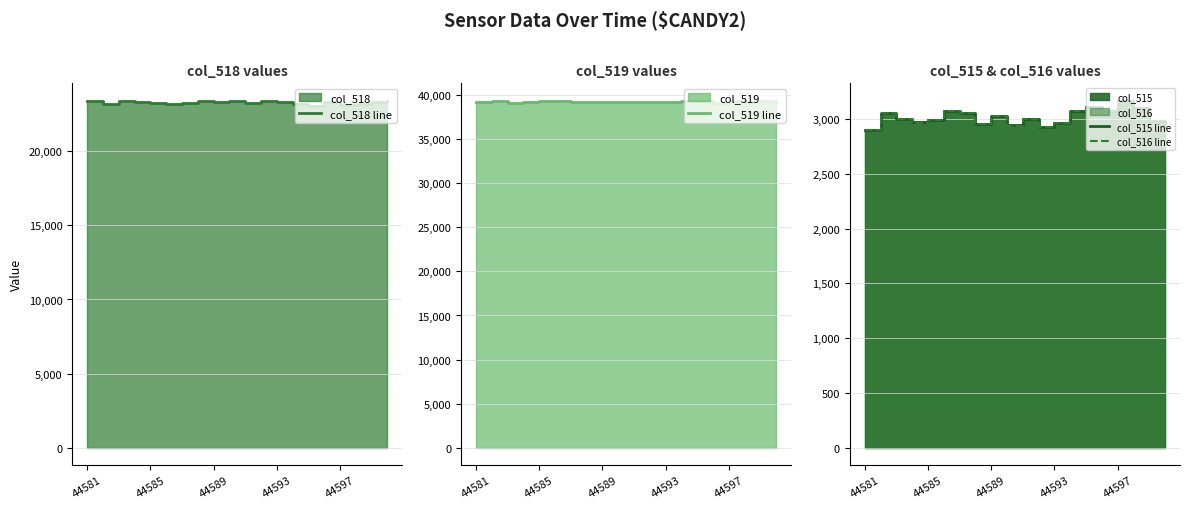

How many data points in col_519 line are less than 39250?

10